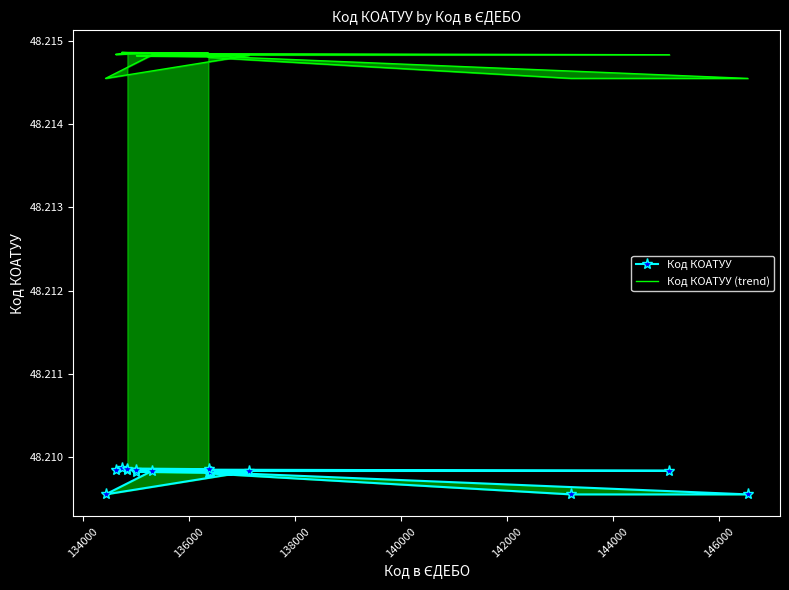

What is the value of the Код КОАТУУ (trend) point at the 17th from the left?

48.2